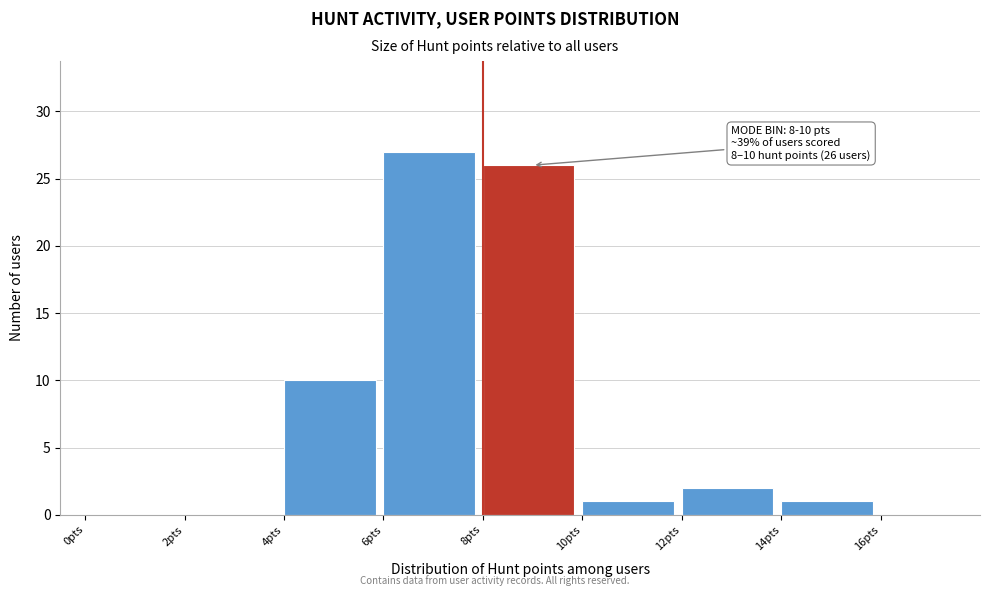

Over which range of the x-axis is the bar tallest?

6 to 8